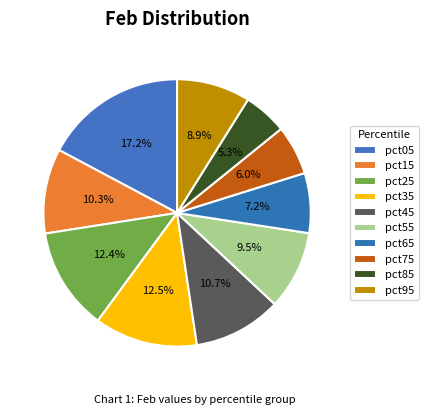

Which category has the biggest portion of the pie?

pct05